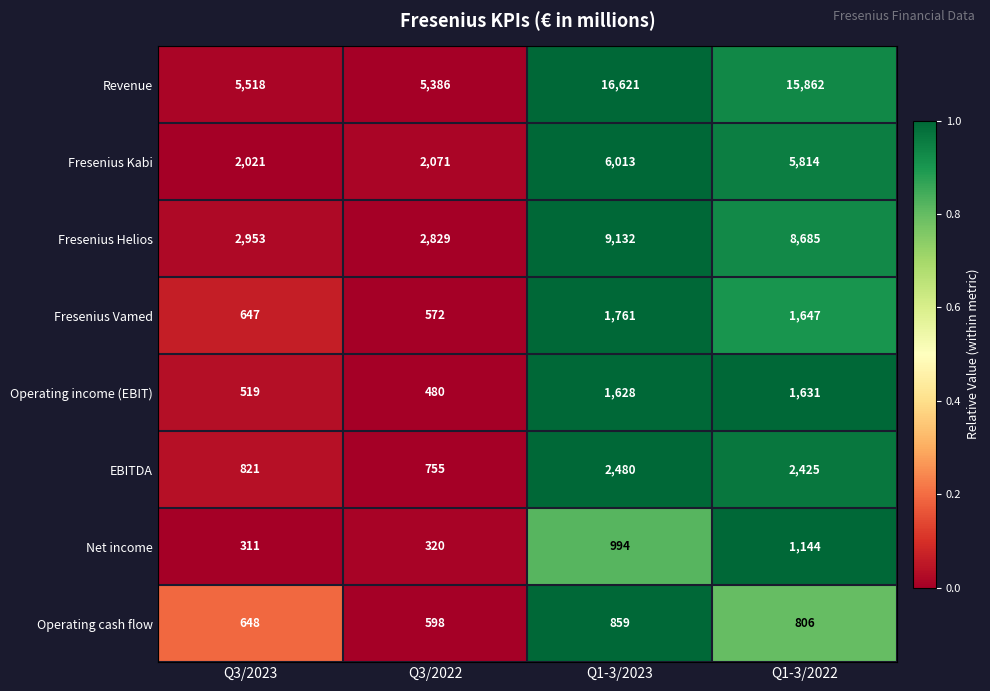

What value does the EBITDA series have at Q1-3/2022?

2425